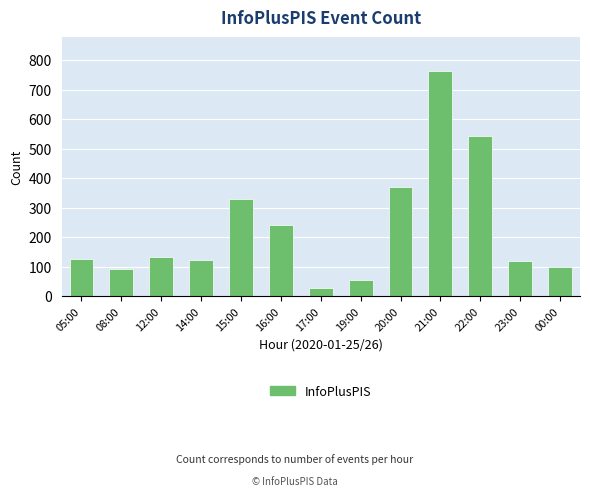

What is the smallest value displayed?

28